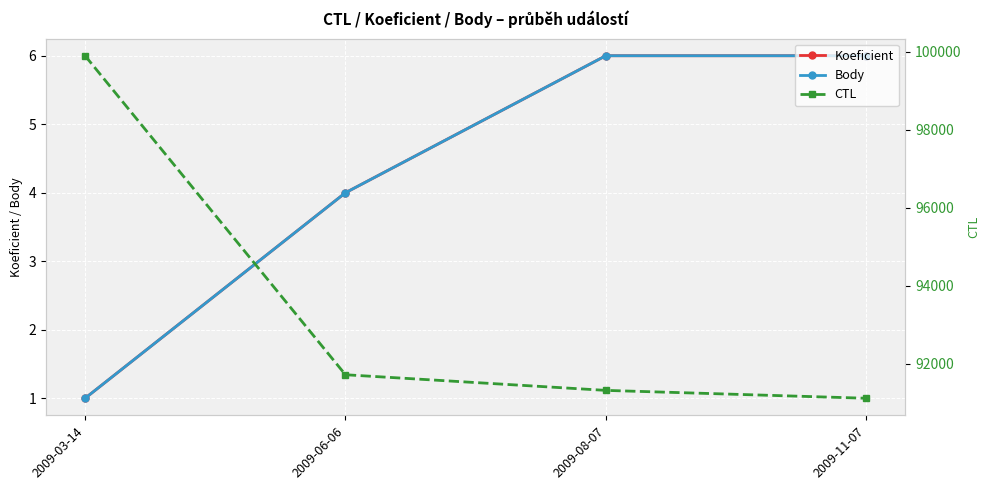

What is the minimum value shown in the chart?

1